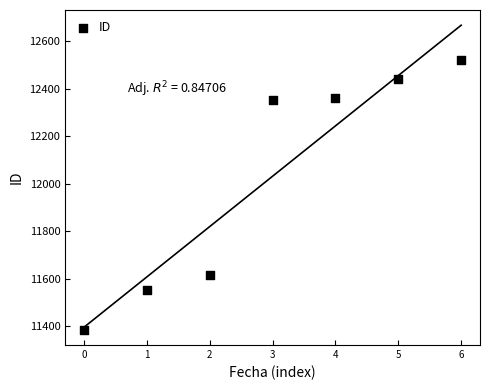

What is the average Y value?

12031